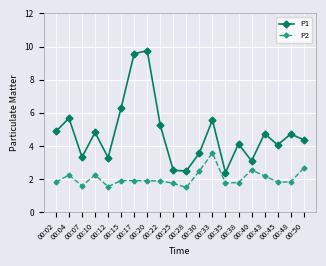

Which series has the largest range (max minus min)?

P1